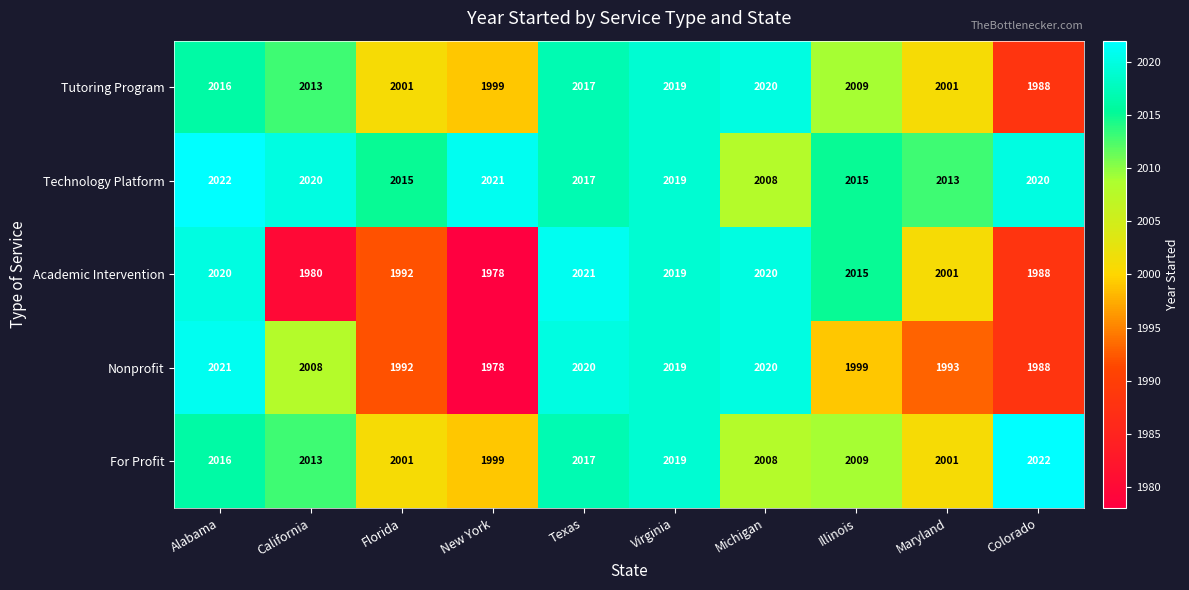

At which category does the chart reach its minimum across all series?

New York